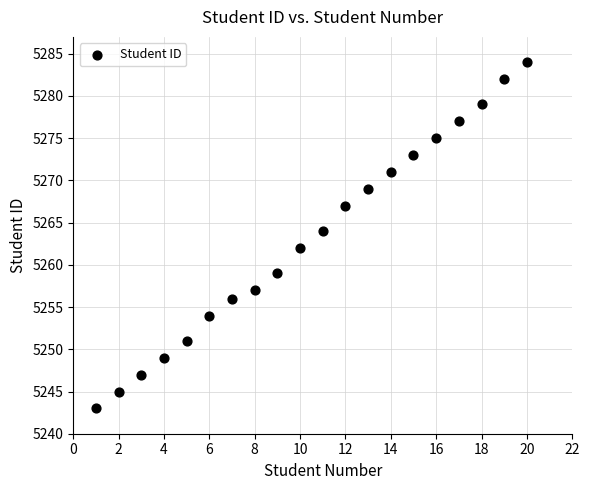

What is the range of Y values (max minus min)?

41